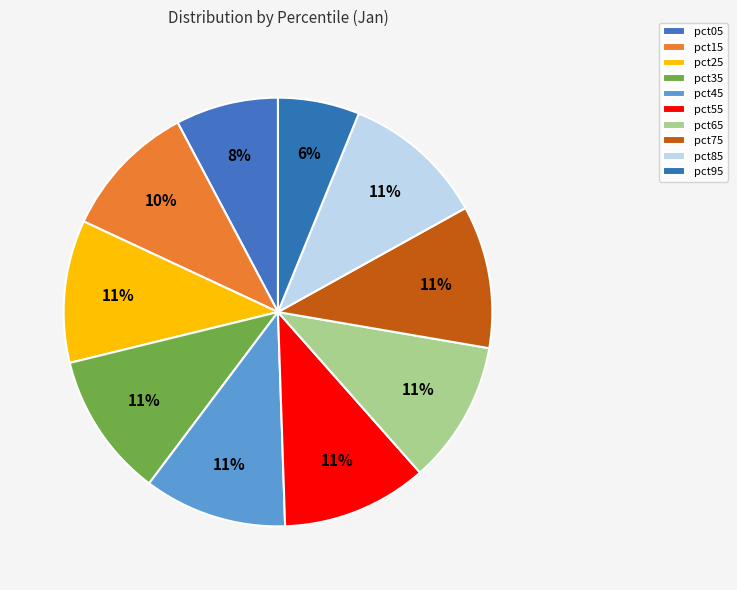

How many segments does this pie chart have?

10